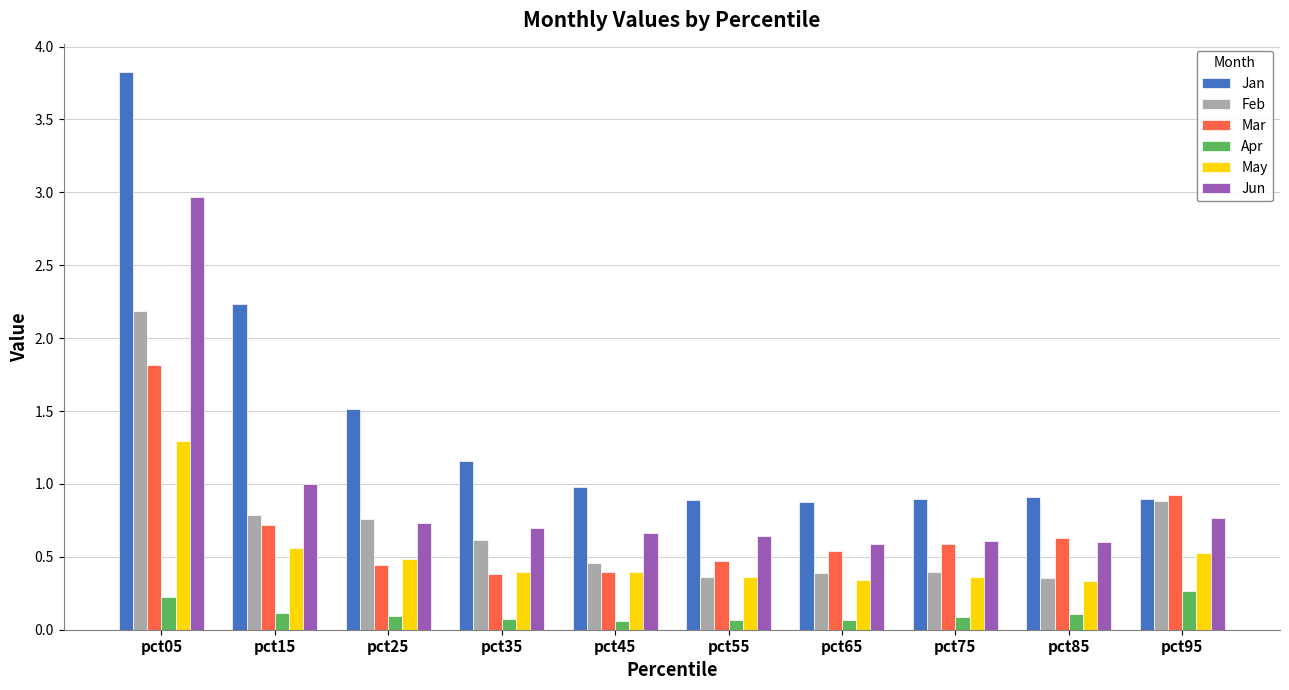

What is the greatest value displayed?

3.8